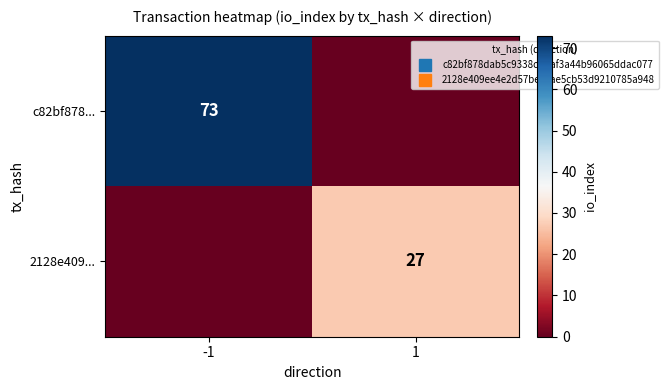

Between 1 and -1, which is larger?

-1